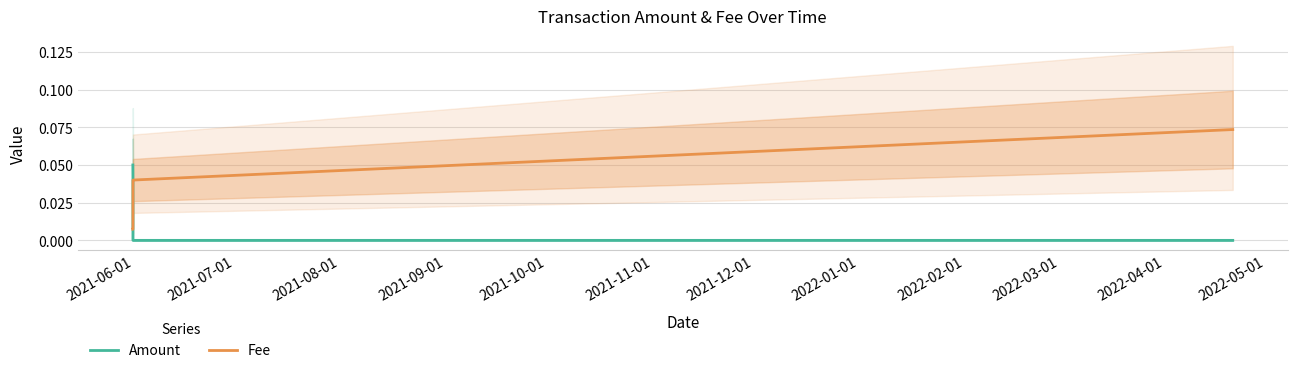

In Amount, how many points are lower than both neighbors (excluding endpoints)?

1